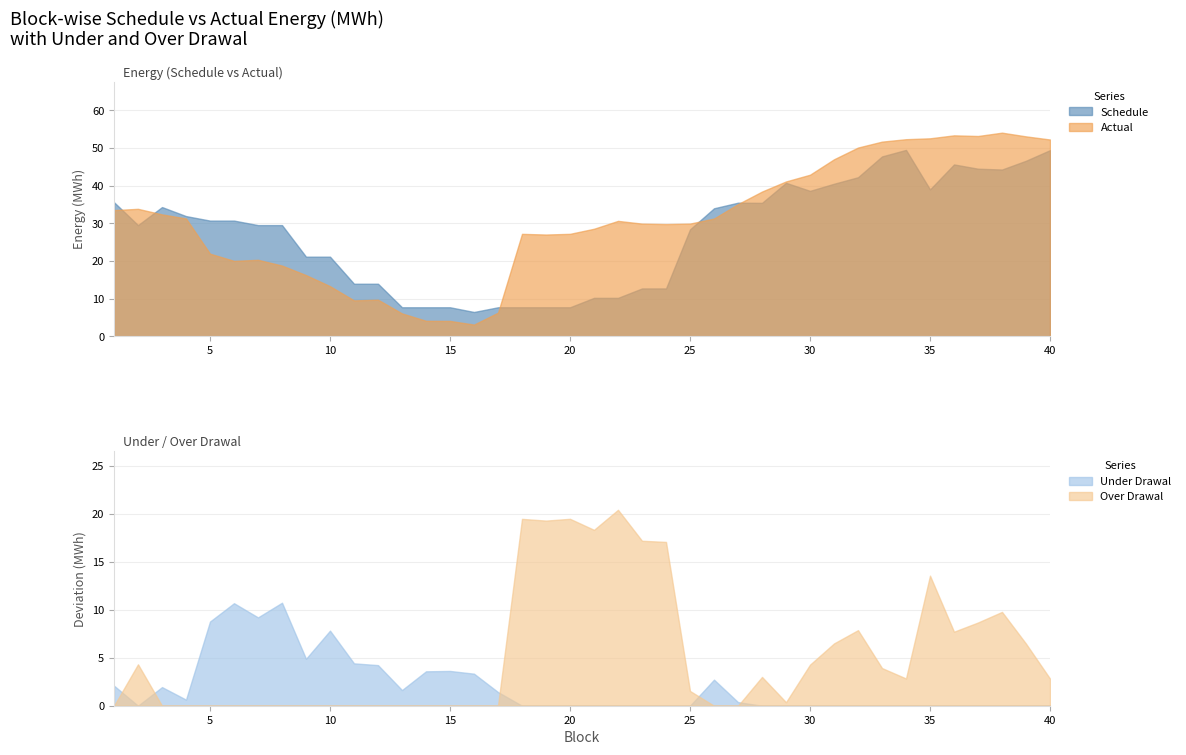

What is the difference between the highest and lowest values at 14?

7.7